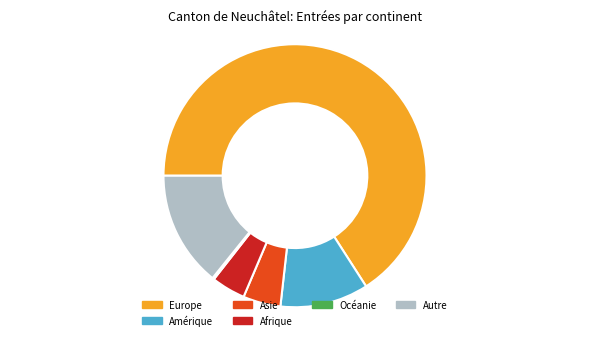

Is it true that Europe is 66% of the pie?

True